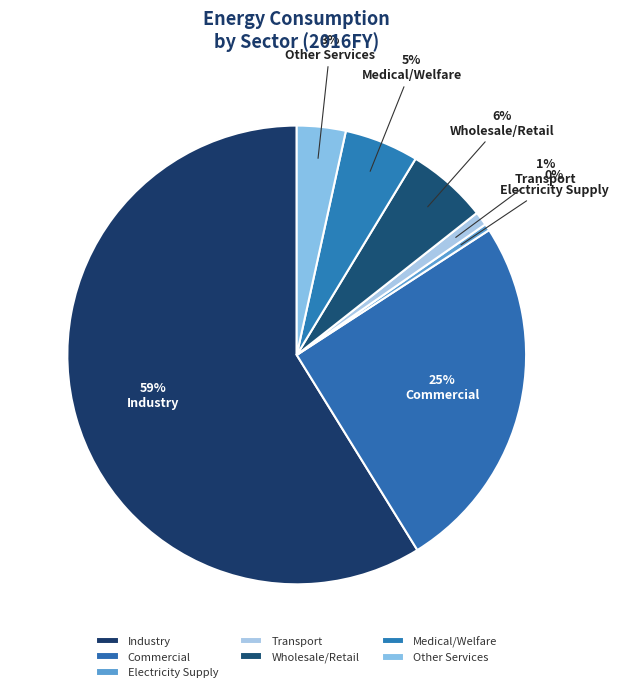

Count the number of slices in the pie.

7